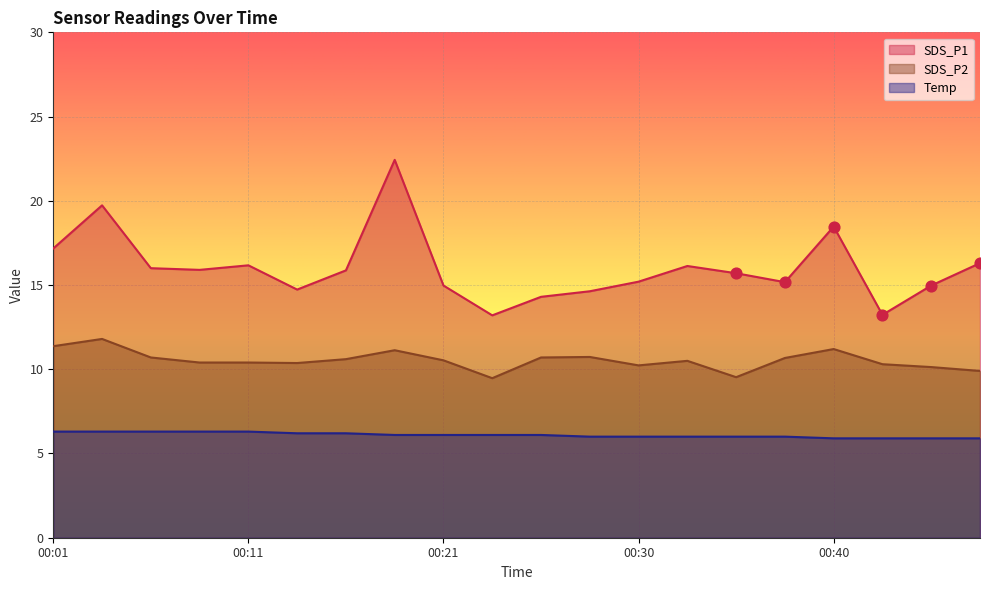

Which series contains the lowest Y value?

Temp